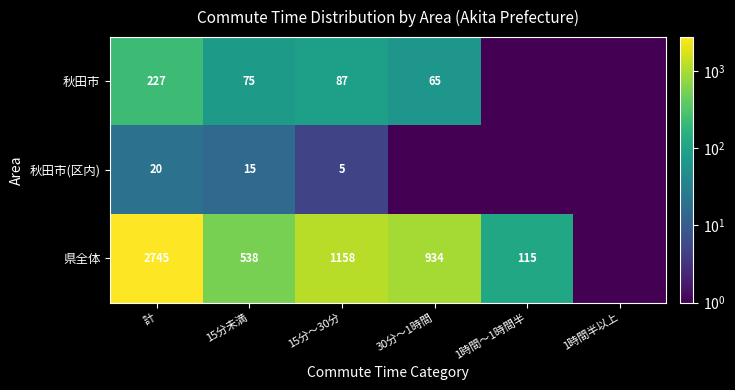

Between 計 and 15分未満, which series saw the biggest shift?

県全体